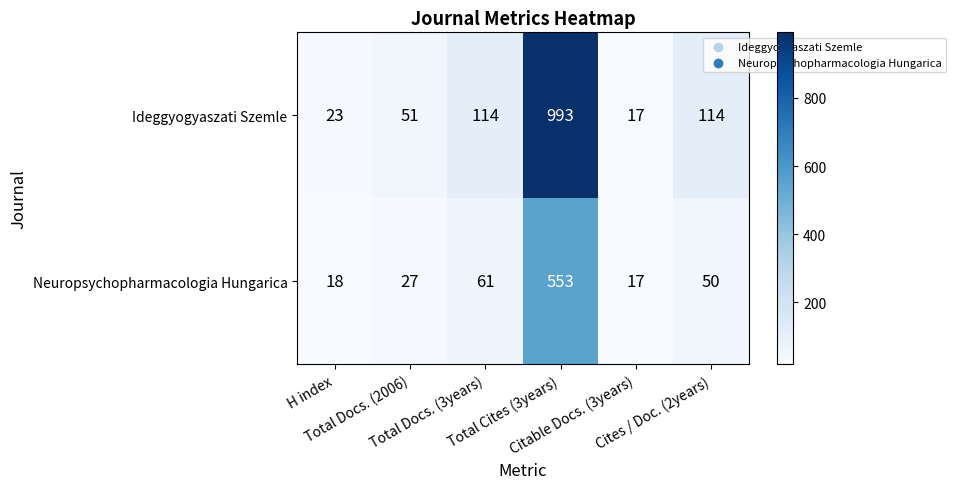

Which series has the widest spread of values?

Ideggyogyaszati Szemle